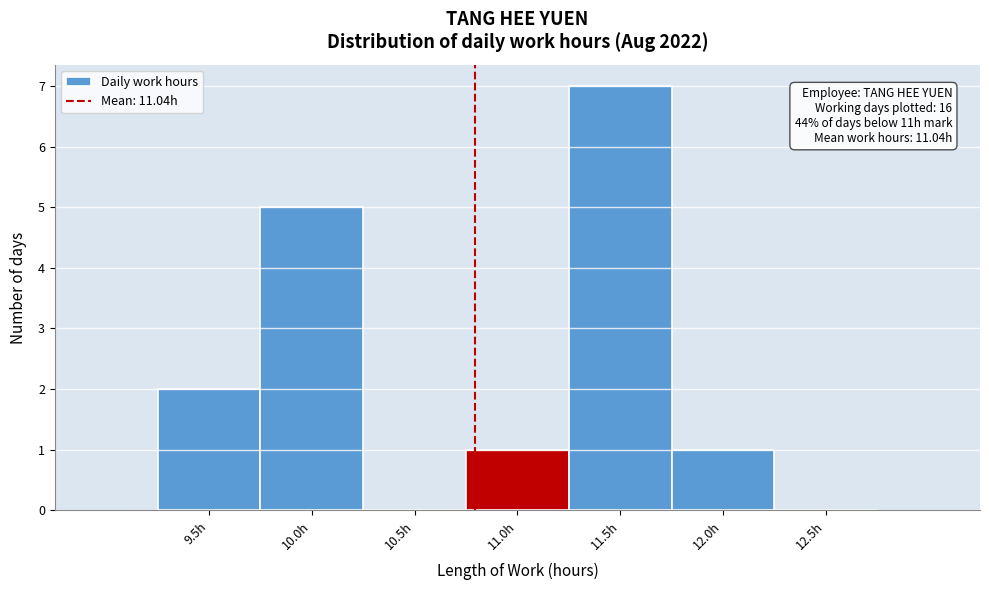

At which label is the value closest to 3?

9.5h